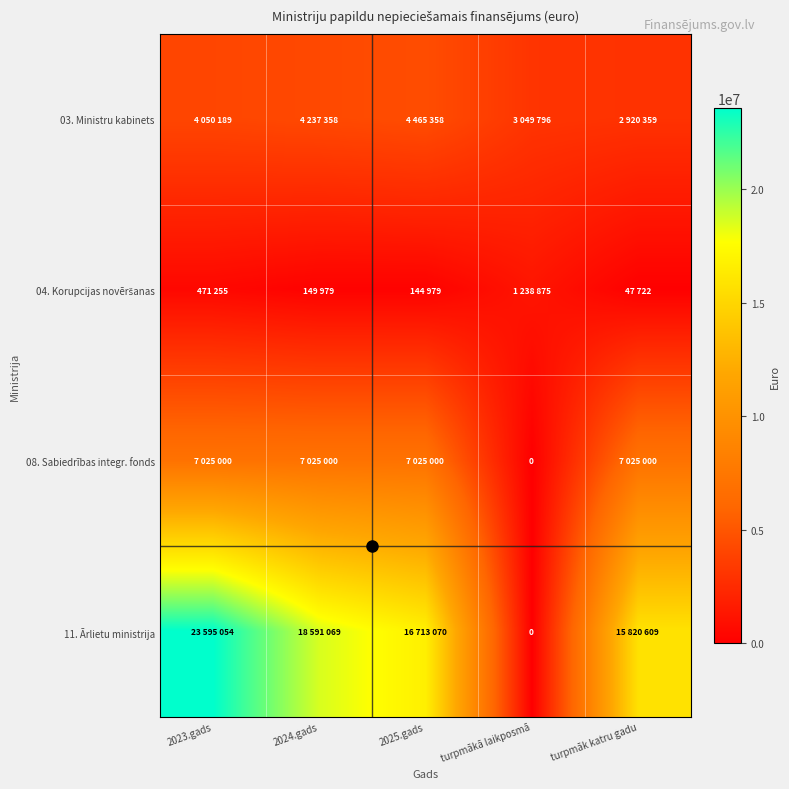

What is the difference between the second highest and minimum values in the 04. Korupcijas novēršanas series?

423533